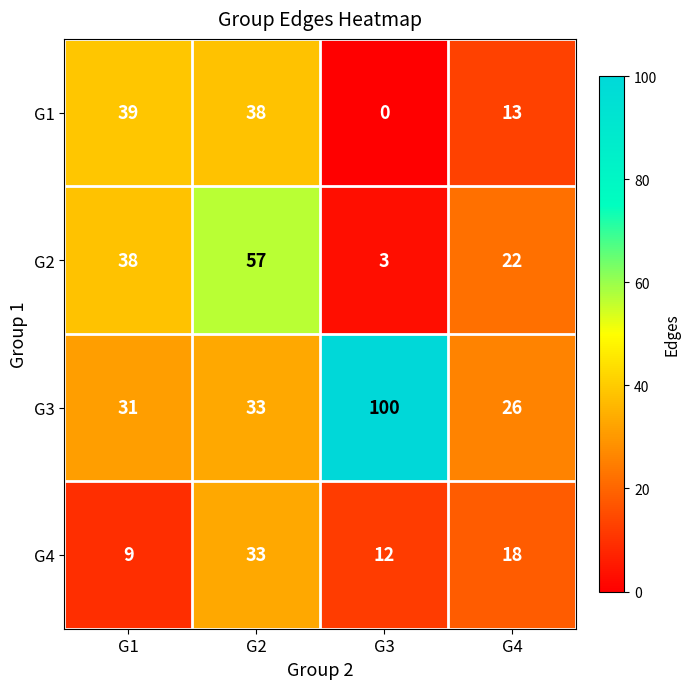

Reading left to right, what are all the values shown in this chart?

G1: G1=39	G2=38	G3=0	G4=13
G2: G1=38	G2=57	G3=3	G4=22
G3: G1=31	G2=33	G3=100	G4=26
G4: G1=9	G2=33	G3=12	G4=18